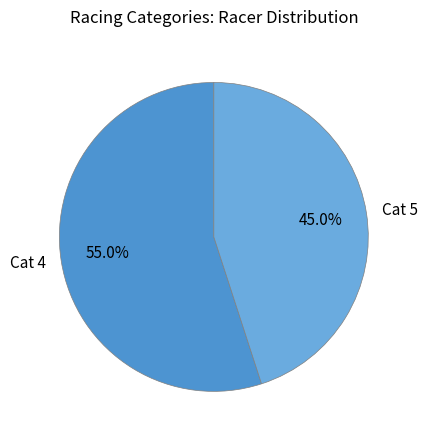

To the nearest percent, what is the difference between the largest and smallest slice percentages?

10%